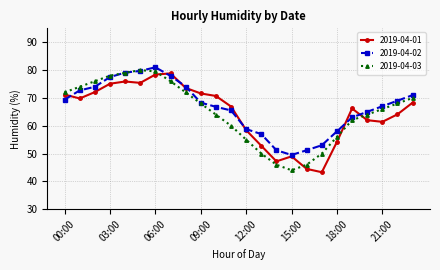

How many data points does each series have?

24